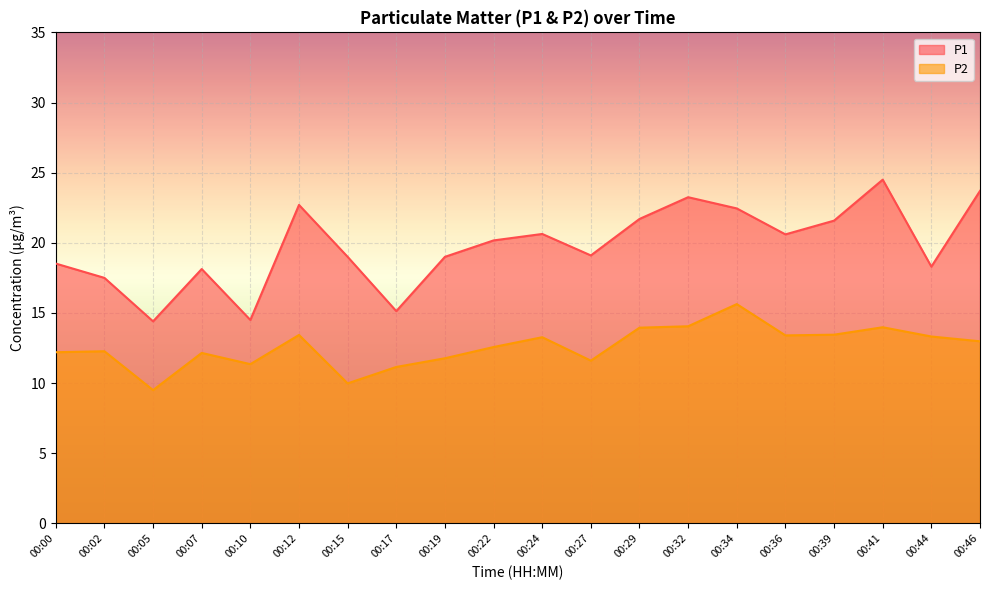

True or false: P1 has a value of 5.5 at 00:46.

False